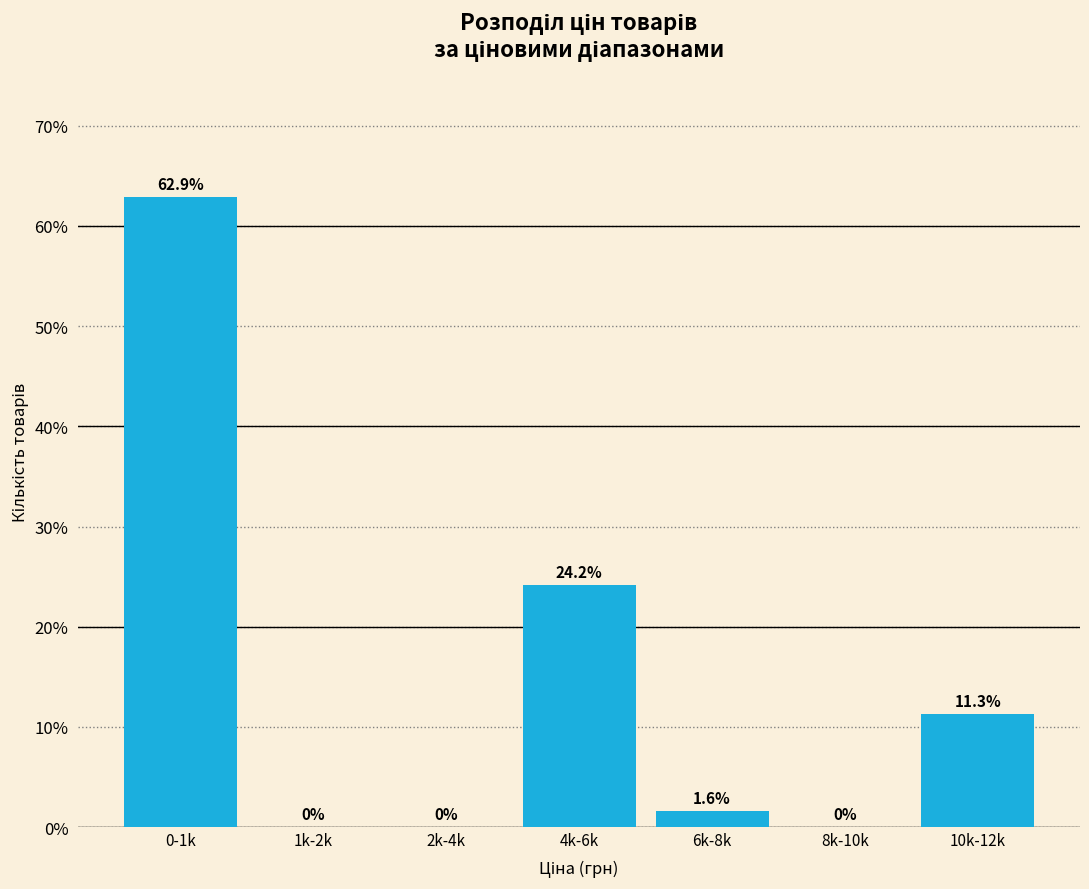

Reading left to right, what are all the values shown in this chart?

0-1k=62.9	1k-2k=0.0	2k-4k=0.0	4k-6k=24.2	6k-8k=1.6	8k-10k=0.0	10k-12k=11.3